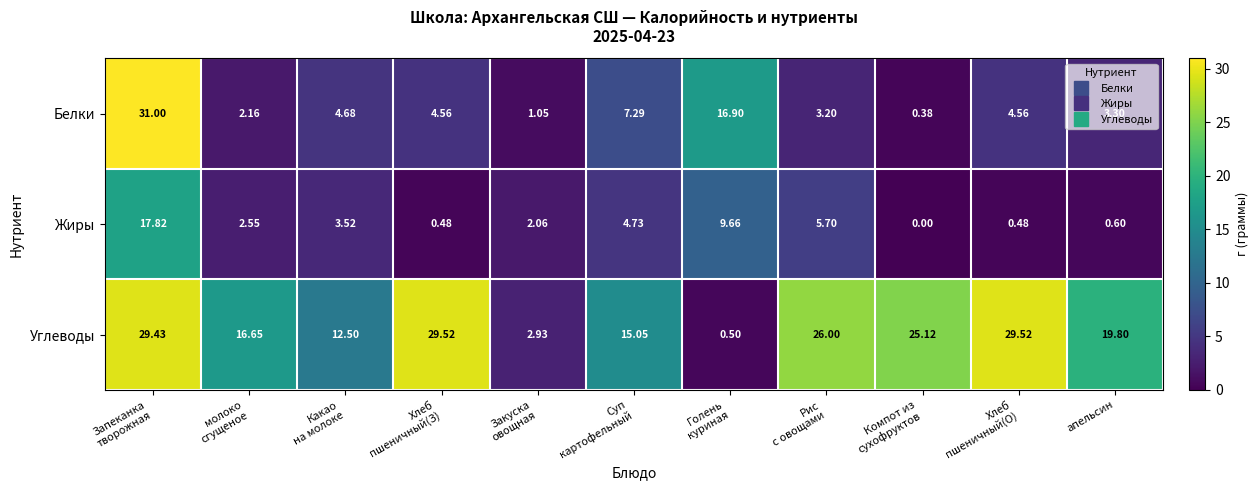

How many categories are shown in the chart?

11